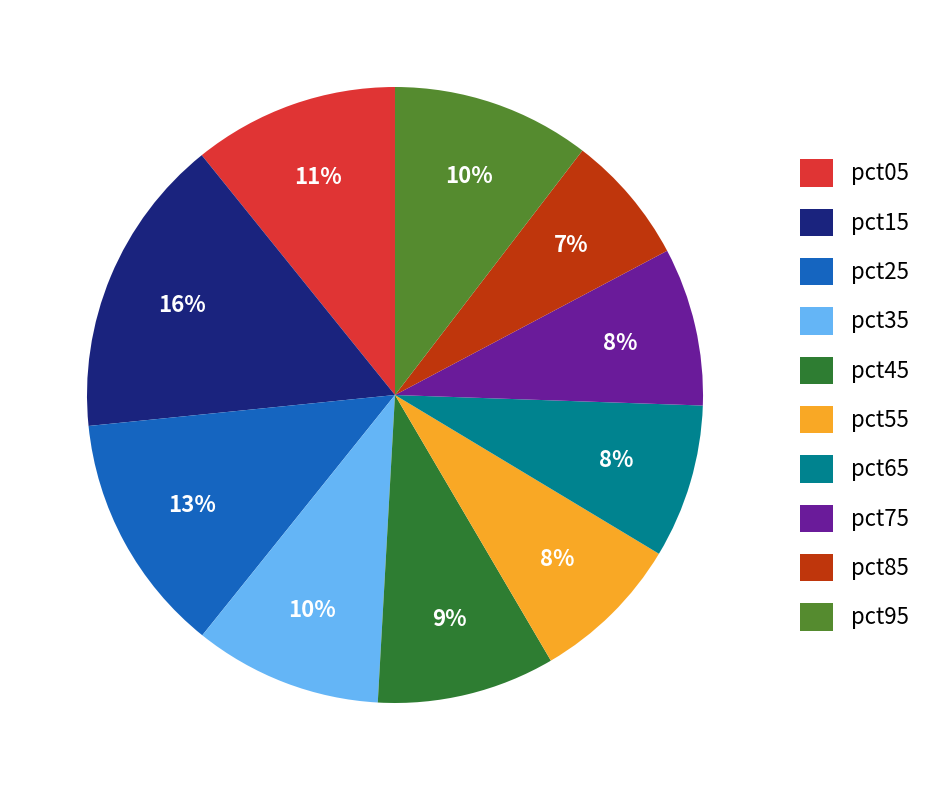

Is the sum of pct35 and pct05 greater than half?

No